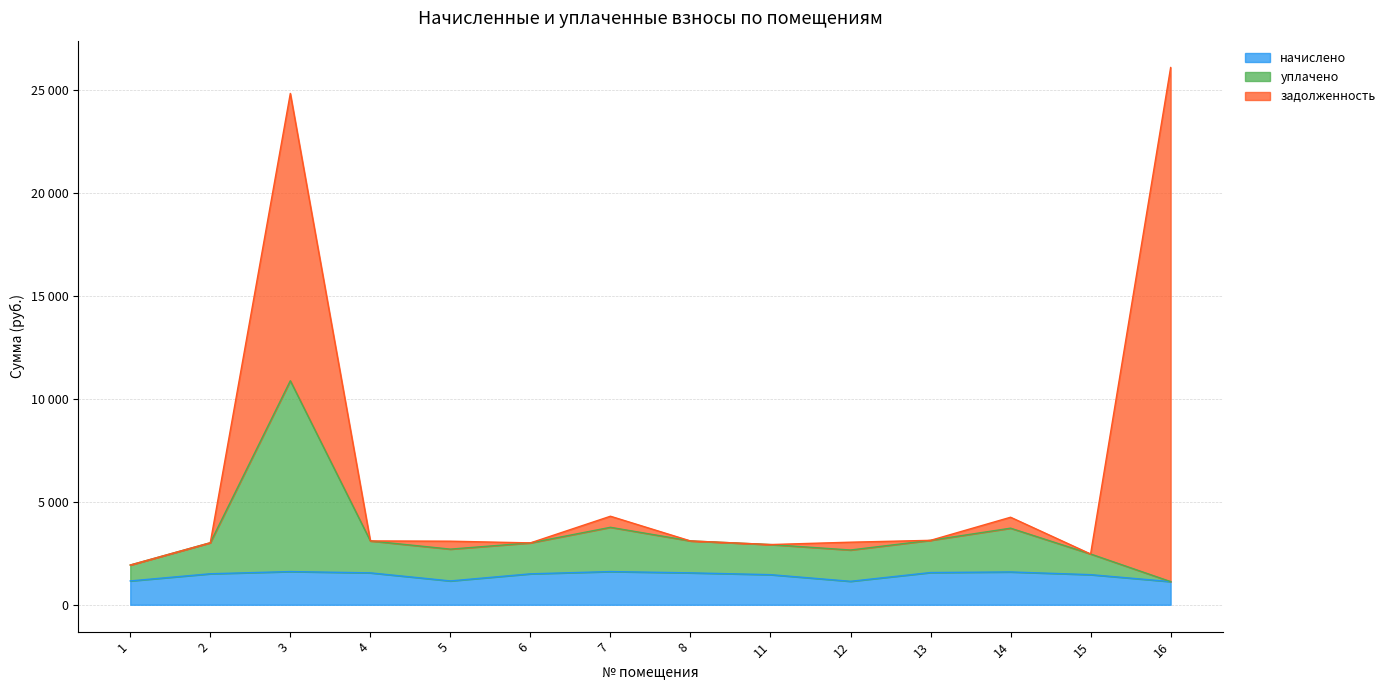

Does the chart display data point markers on the line(s)?

No